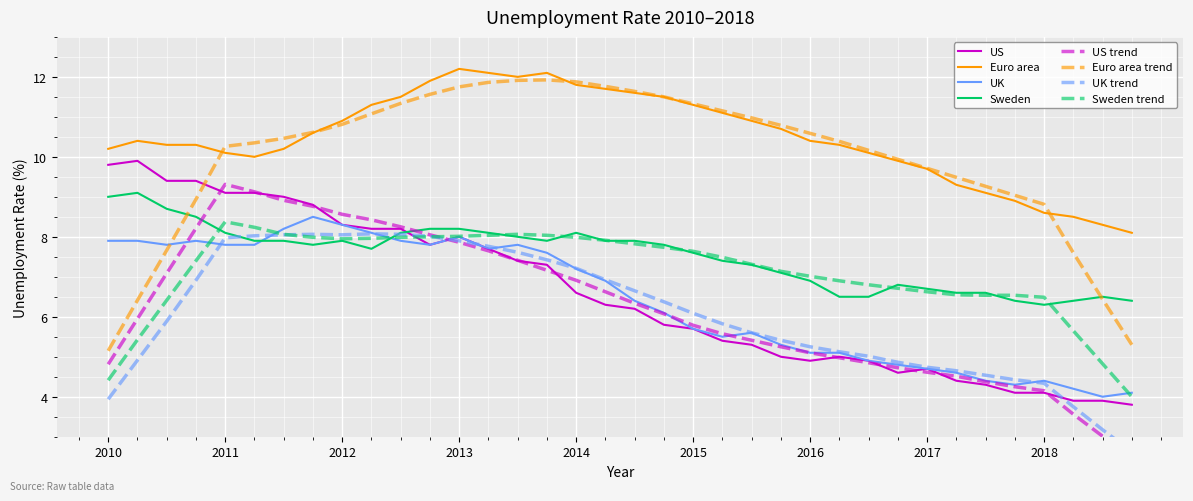

The value of Sweden at 2016 is 10.7. True or false?

False